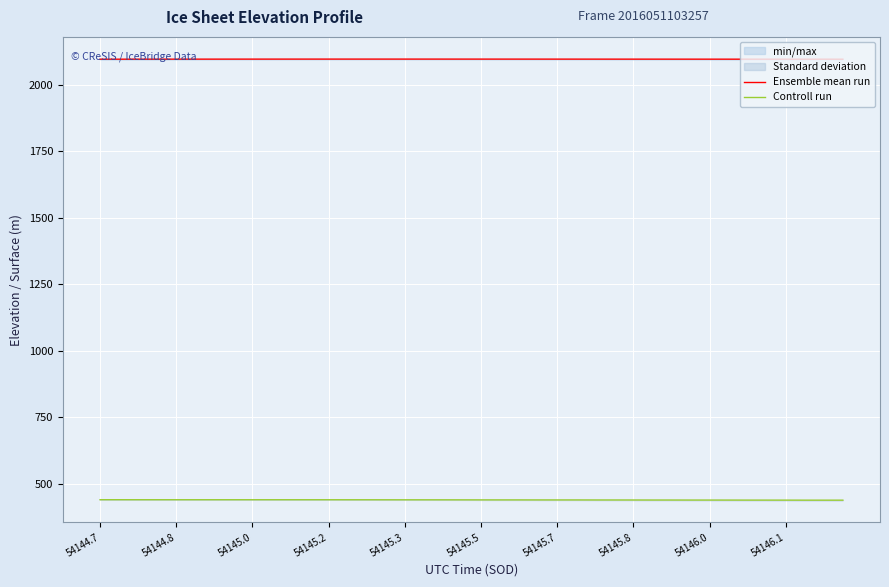

Does the chart display data point markers on the line(s)?

No